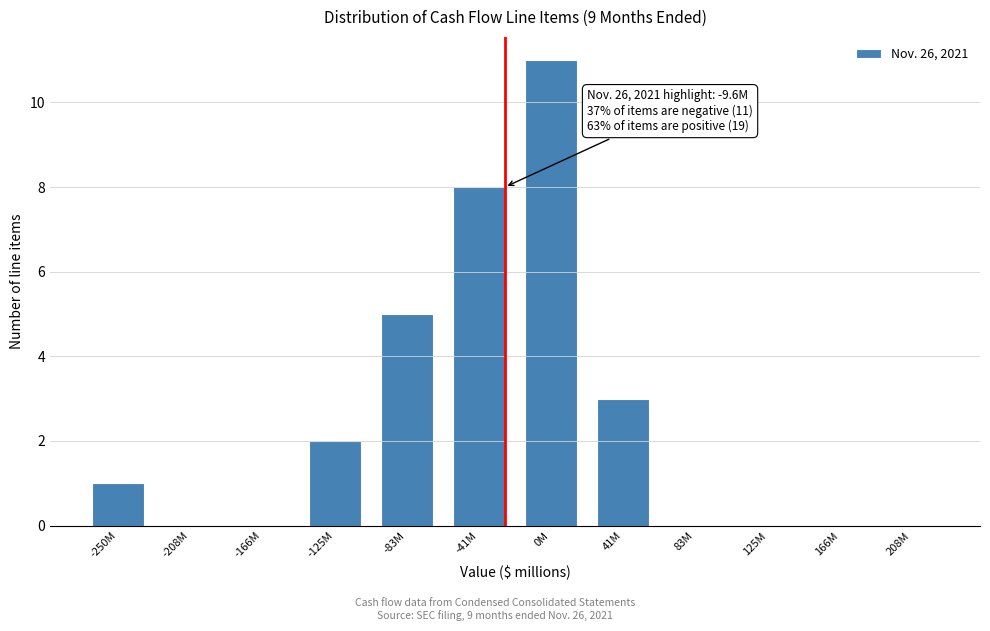

Reading right to left, transcribe all the data shown in this chart.

208M=0	166M=0	125M=0	83M=0	41M=3	0M=11	-41M=8	-83M=5	-125M=2	-166M=0	-208M=0	-250M=1